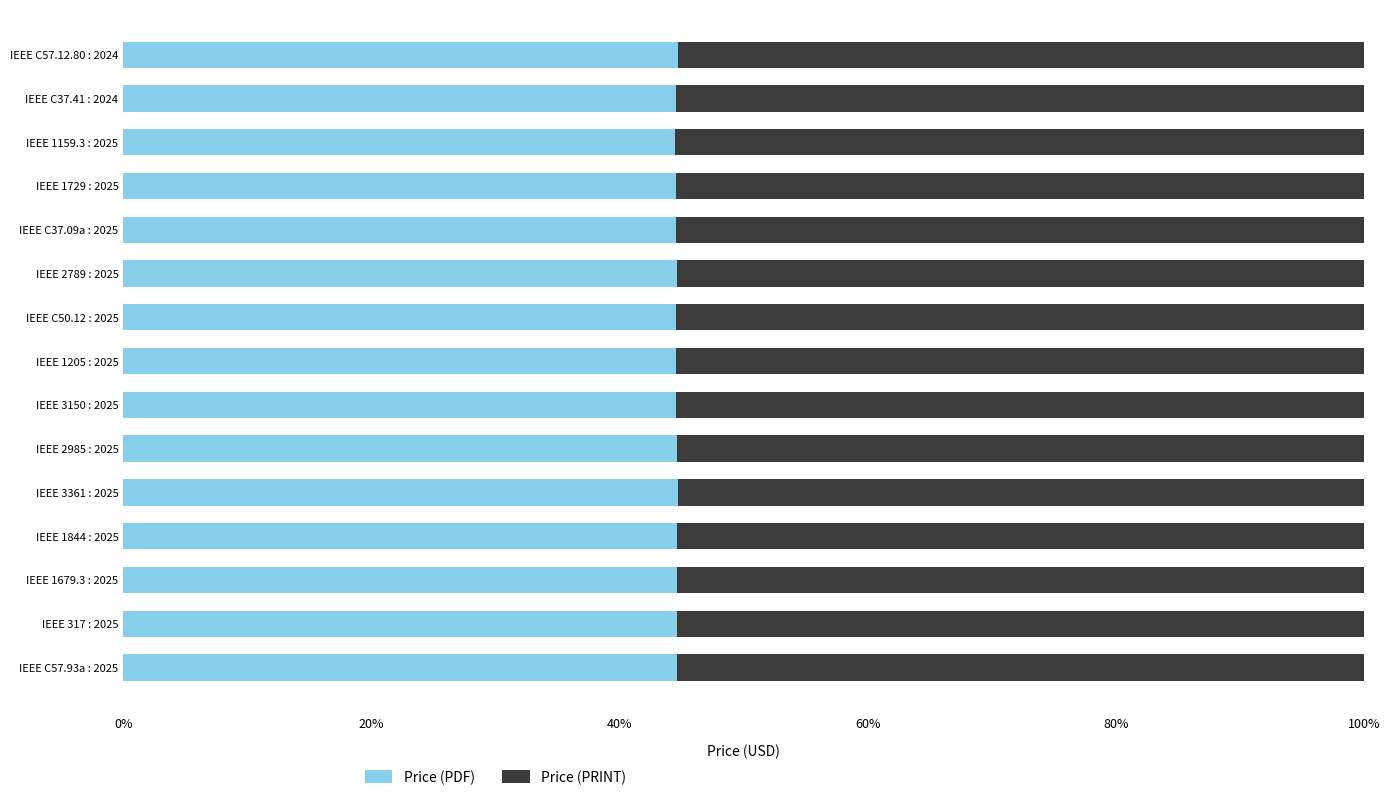

What is the average value of the Price (PDF) series?

44.6